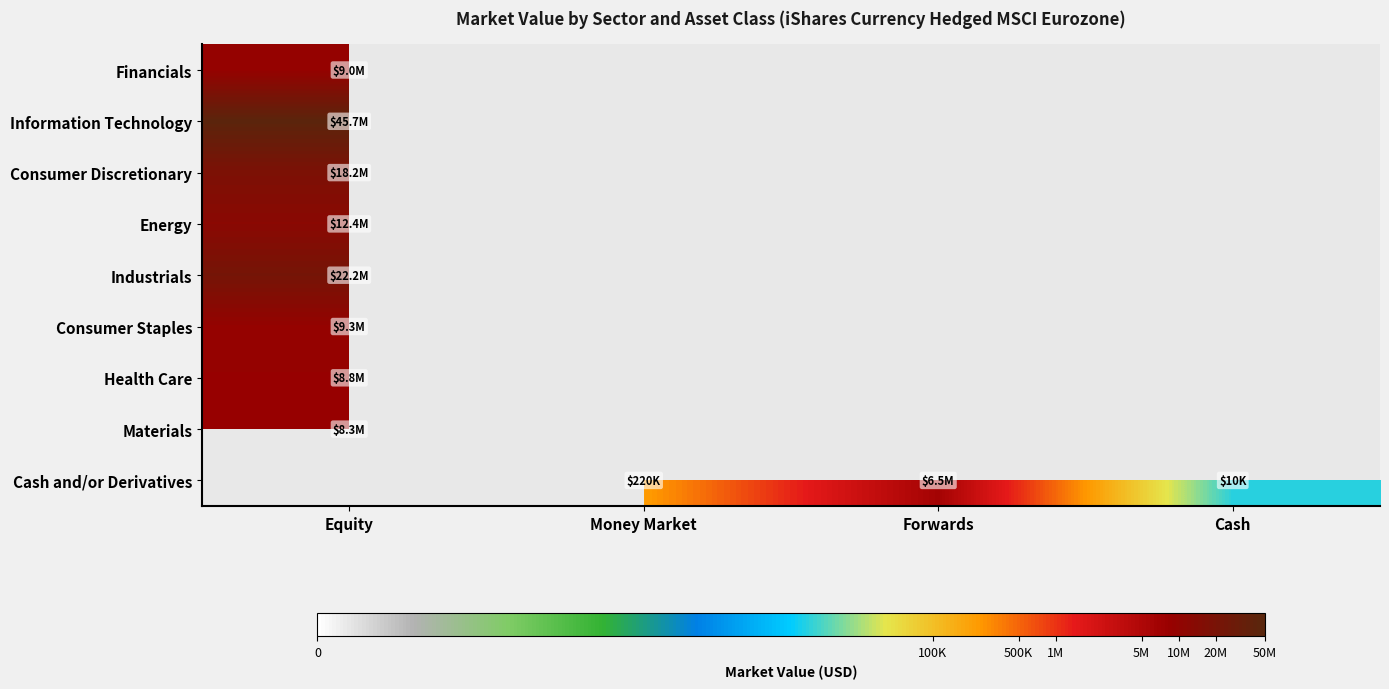

What is the greatest value displayed?

17.6